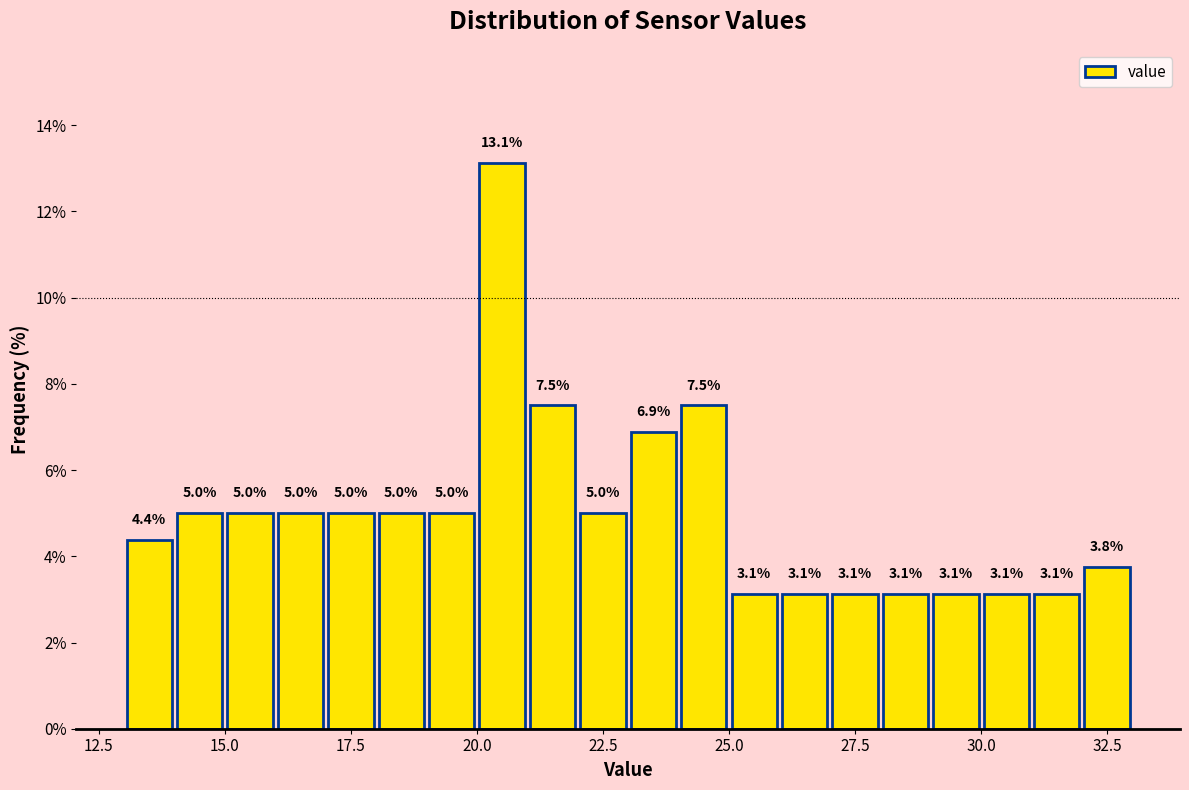

Around what value on the x-axis is the tallest bar? Give the approximate position of its centre, as read against the axis.

20.5